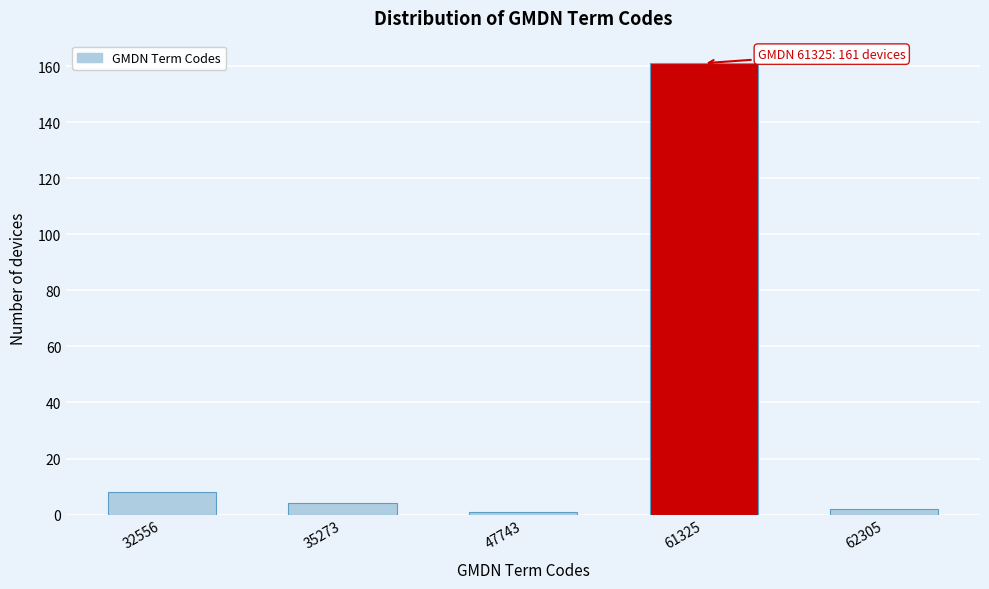

Reading left to right, what are all the values shown in this chart?

8	4	1	161	2